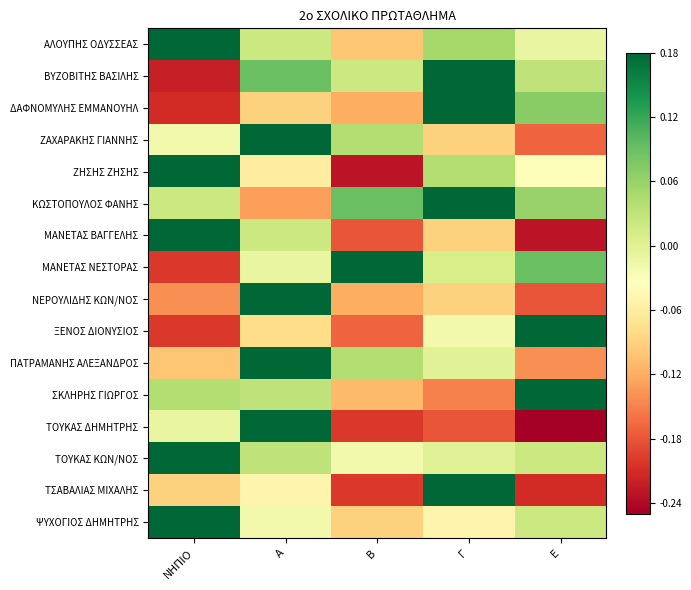

How many positive values does the ΜΑΝΕΤΑΣ ΒΑΓΓΕΛΗΣ series have?

2